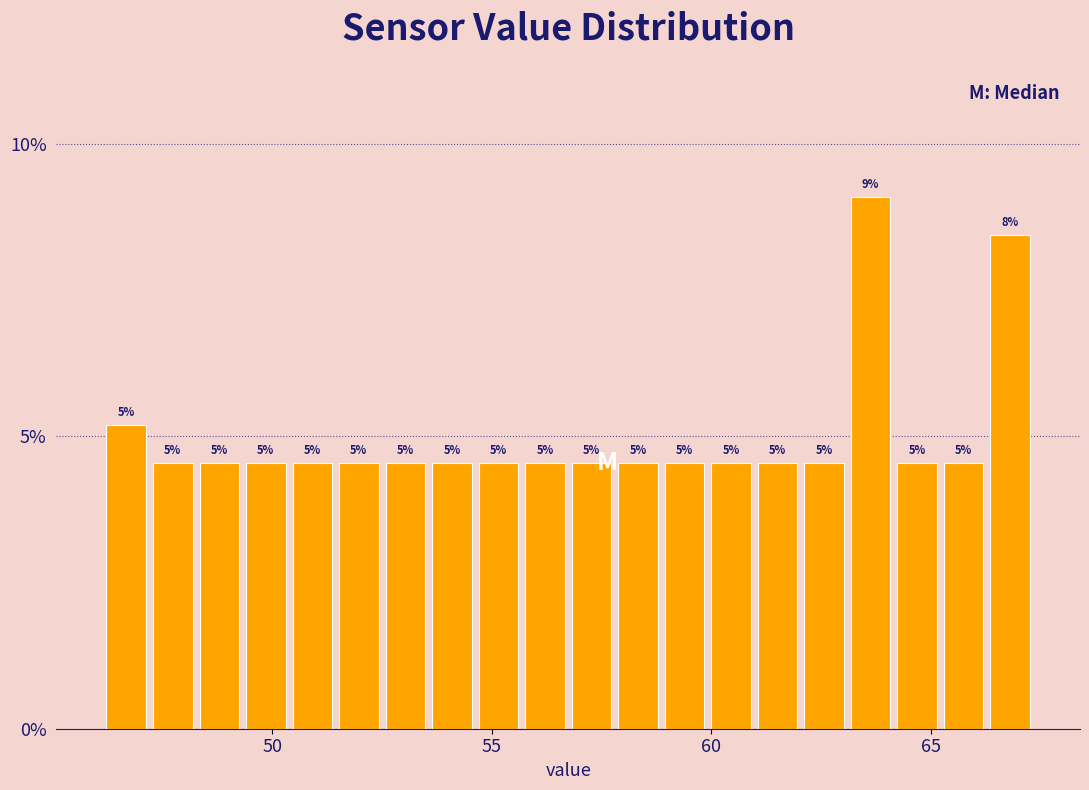

Around what value on the x-axis is the tallest bar? Give the approximate position of its centre, as read against the axis.

63.5